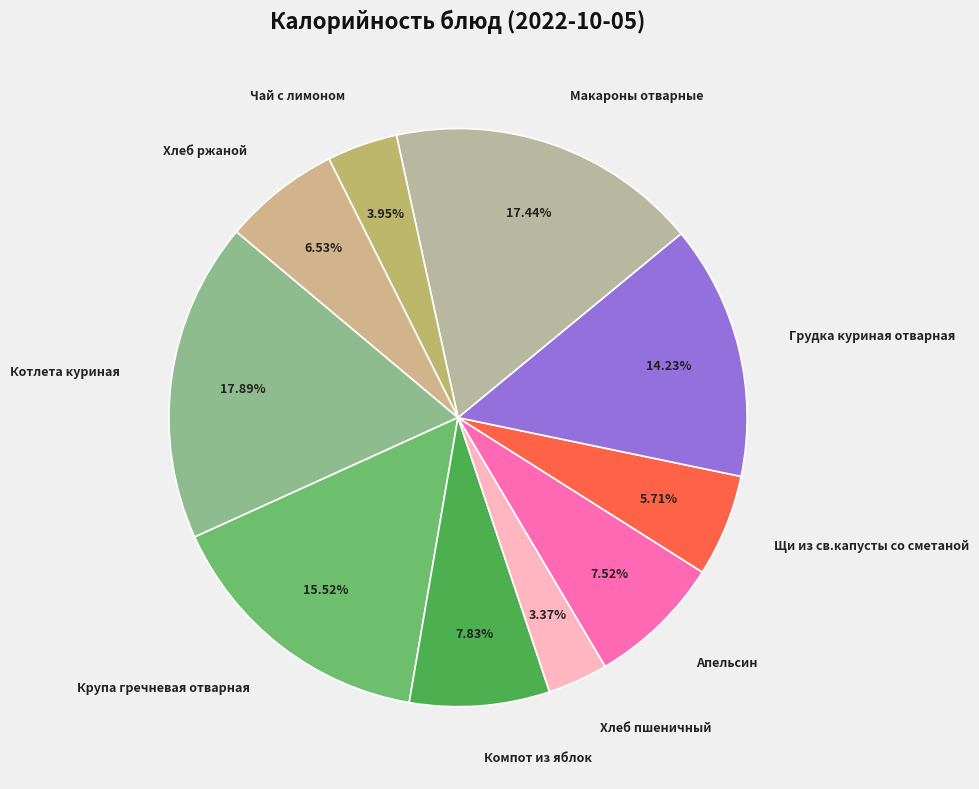

To the nearest percent, what percentage of the pie is Щи из св.капусты со сметаной?

6%